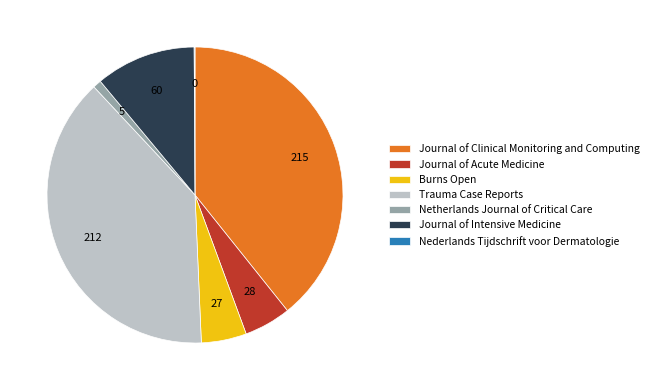

True or false: Journal of Acute Medicine accounts for 5% of the total.

True